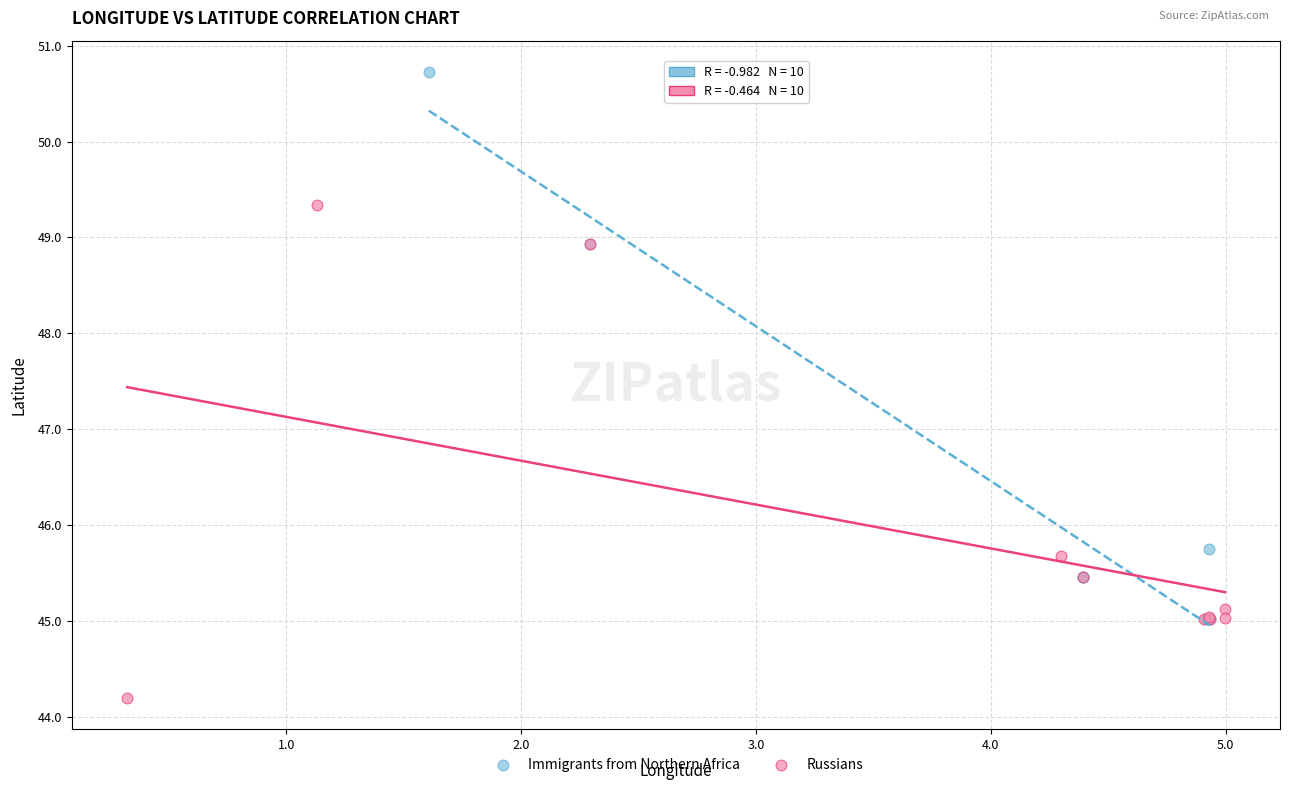

Which series contains the highest Y value?

Immigrants from Northern Africa